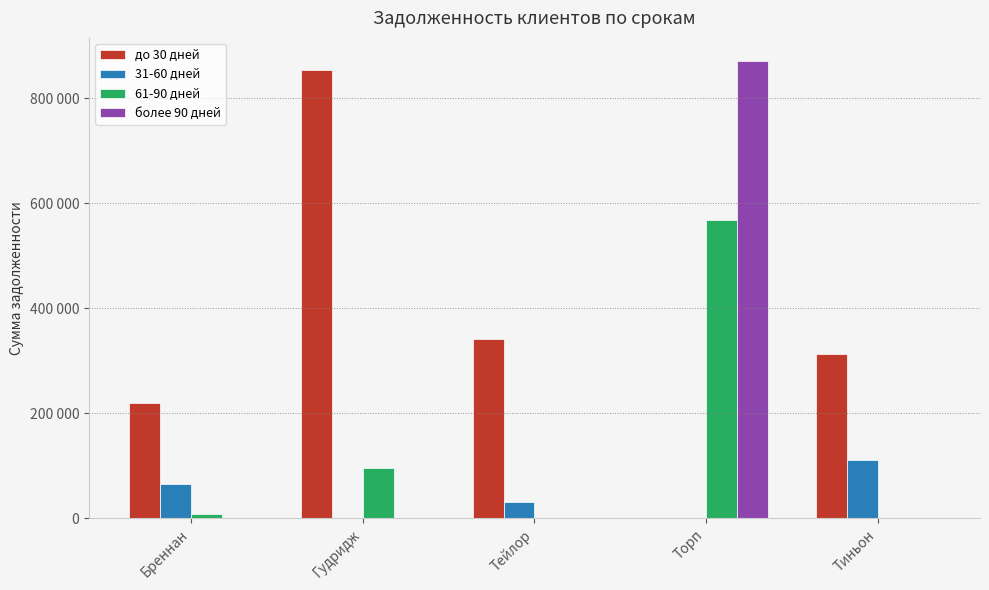

What are all the series names shown in the legend?

до 30 дней, 31-60 дней, 61-90 дней, более 90 дней